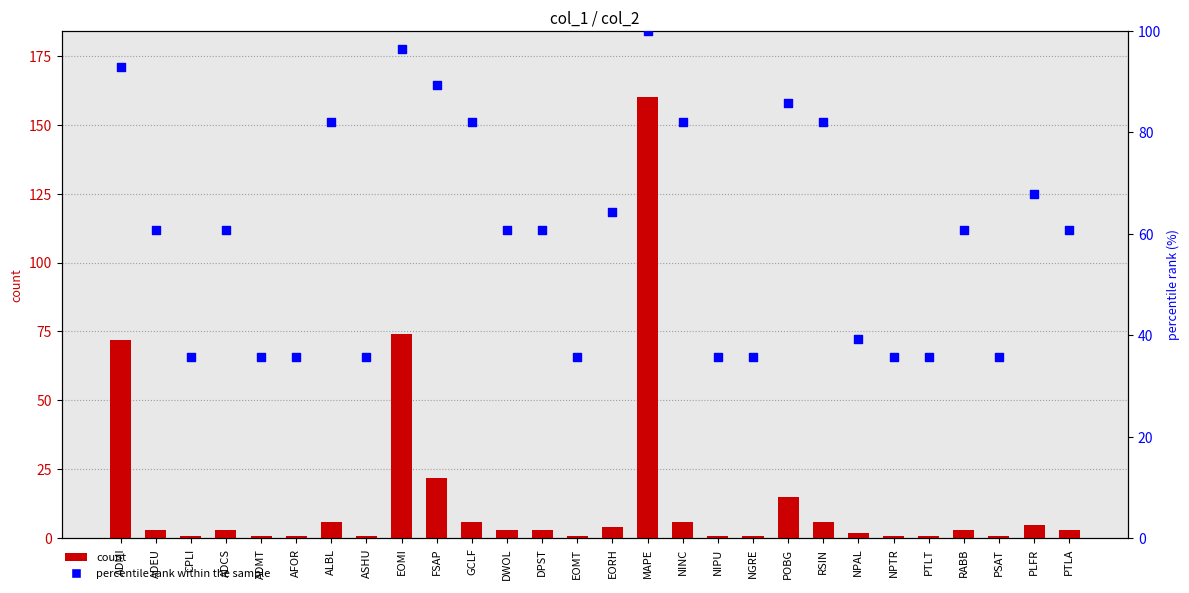

What are all the series names shown in the legend?

count, percentile rank within the sample